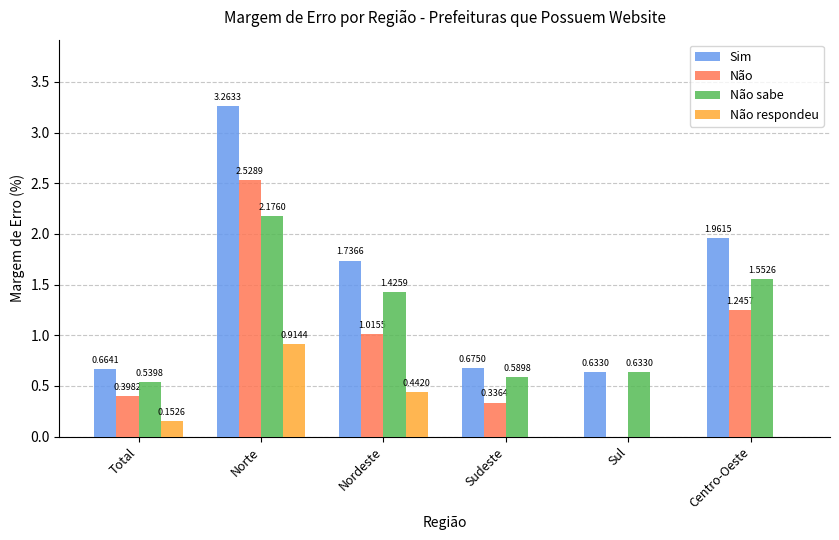

At which category is the sum across all series the highest?

Norte